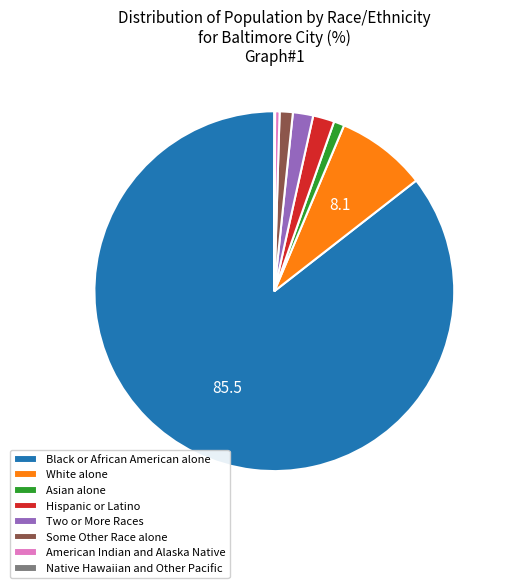

True or false: American Indian and Alaska Native accounts for 7% of the total.

False